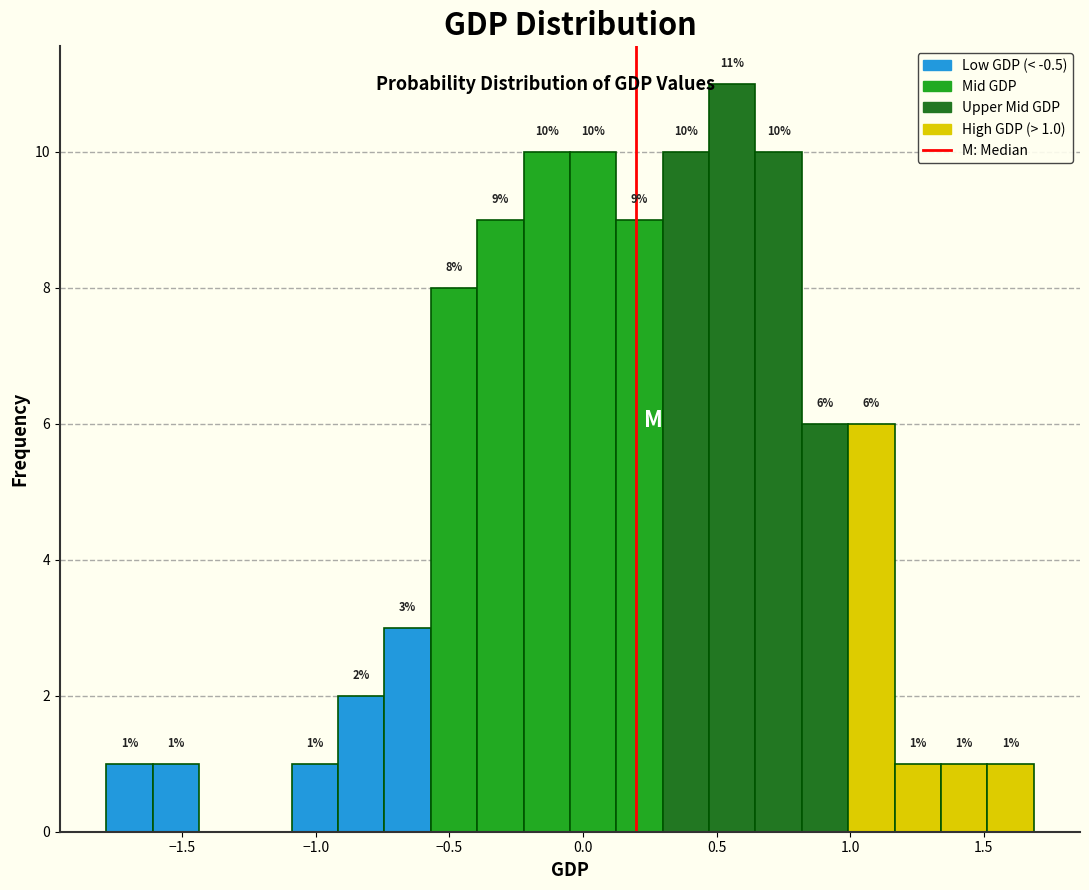

Read against the x-axis, roughly where is the centre of the tallest bar?

0.55